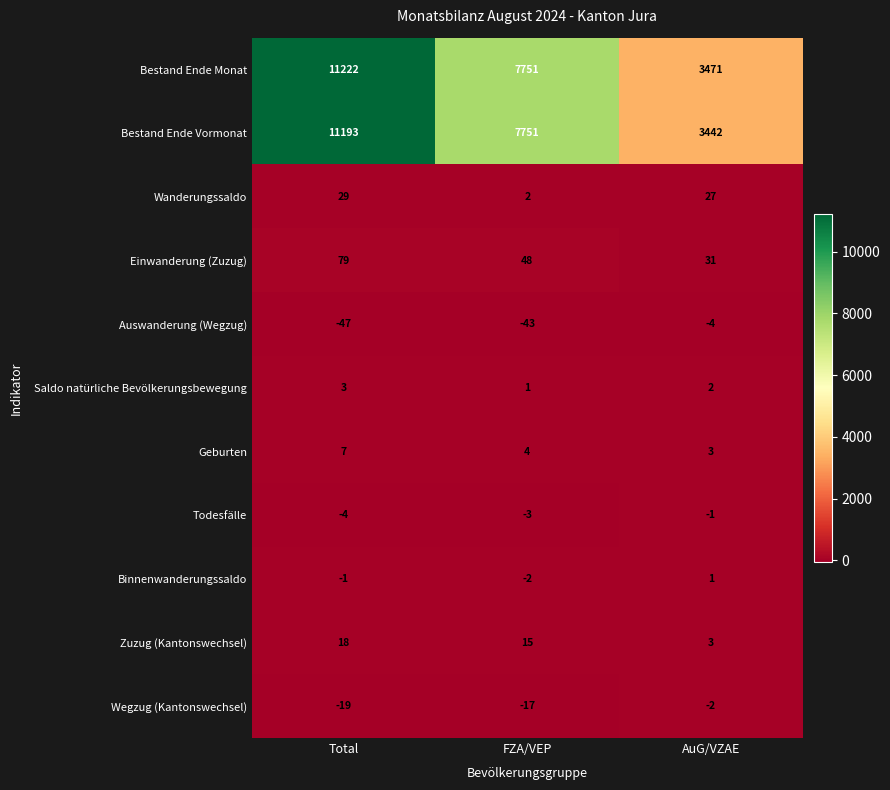

How many categories are shown in the chart?

3